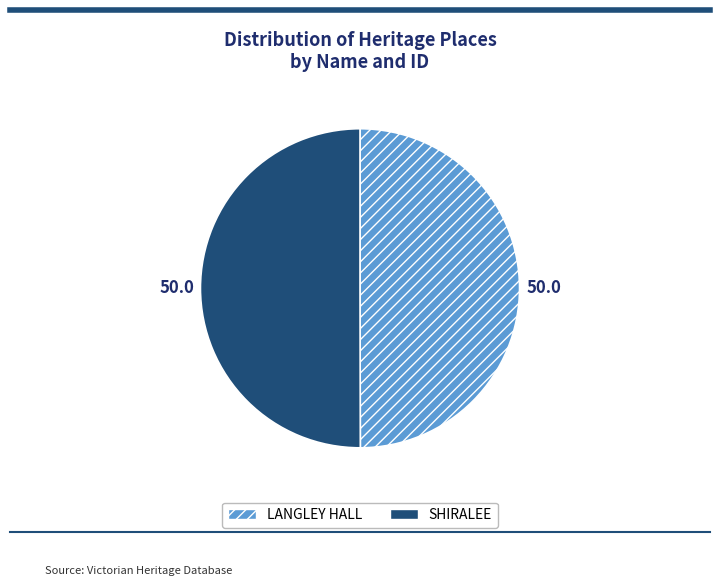

Approximately how many times larger is the value at SHIRALEE compared to LANGLEY HALL?

1.0